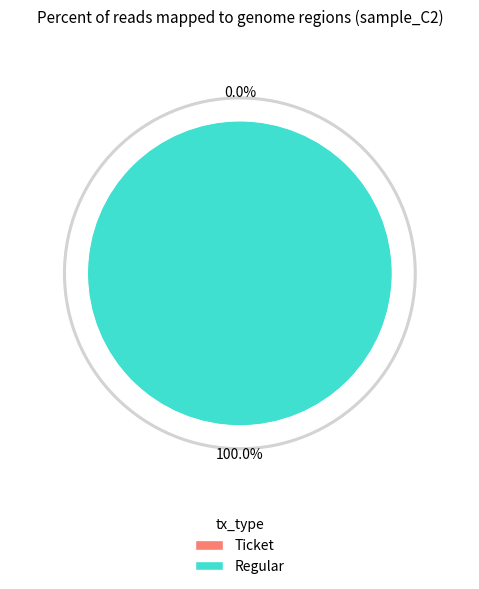

Rank the categories by value from highest to lowest.

Regular, Ticket